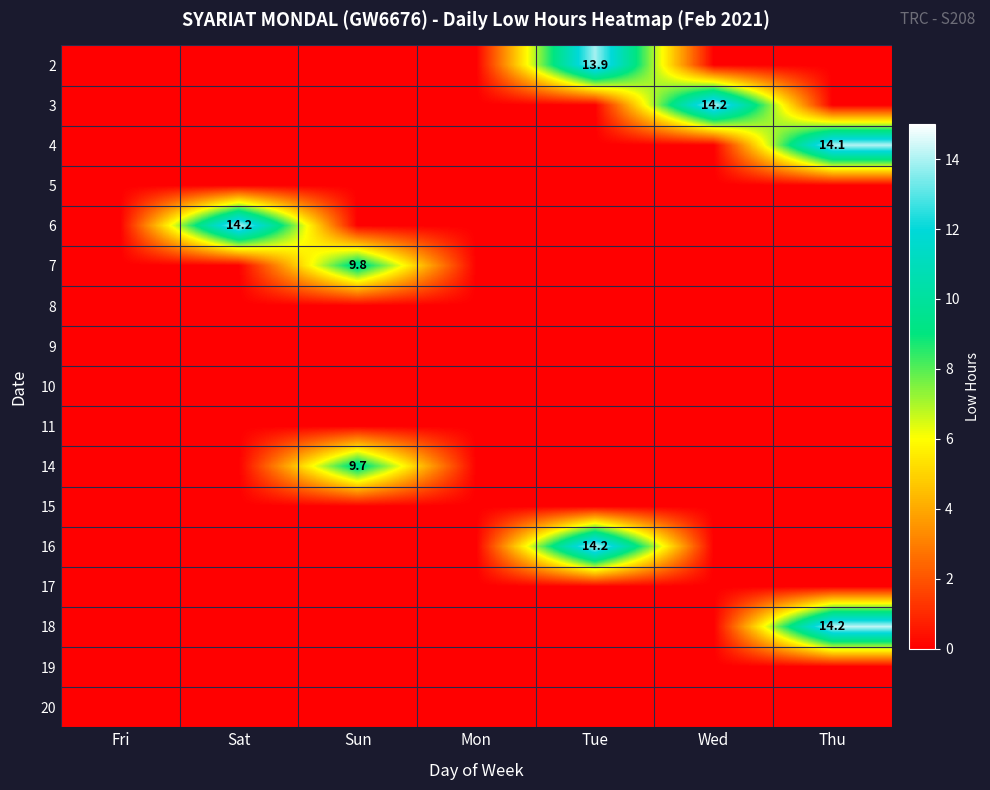

How many series are shown in this chart?

17